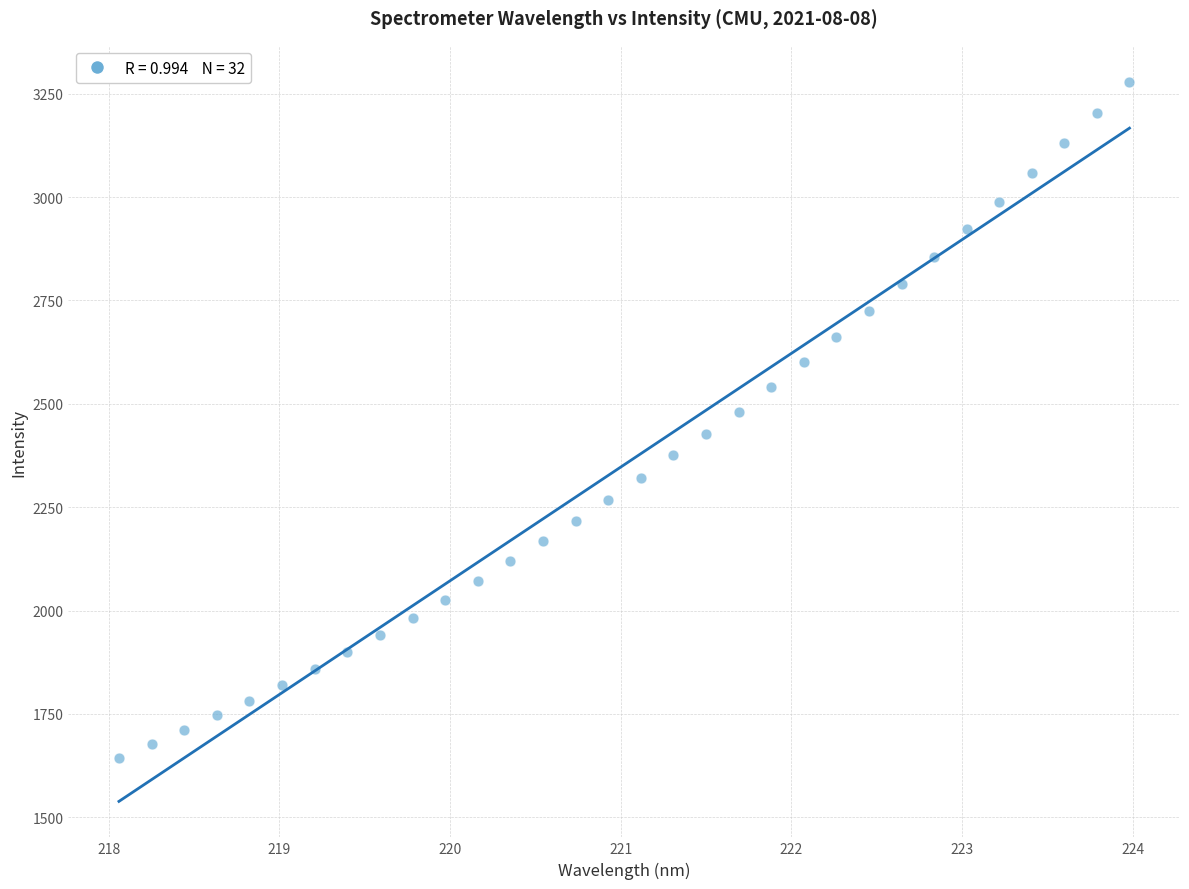

What is the range of X values (max minus min)?

5.9